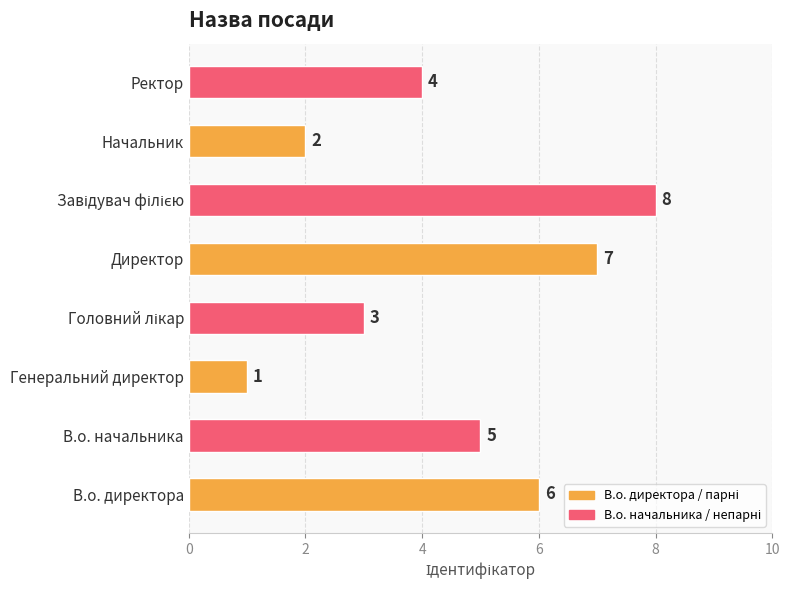

How many data points are less than 5?

4